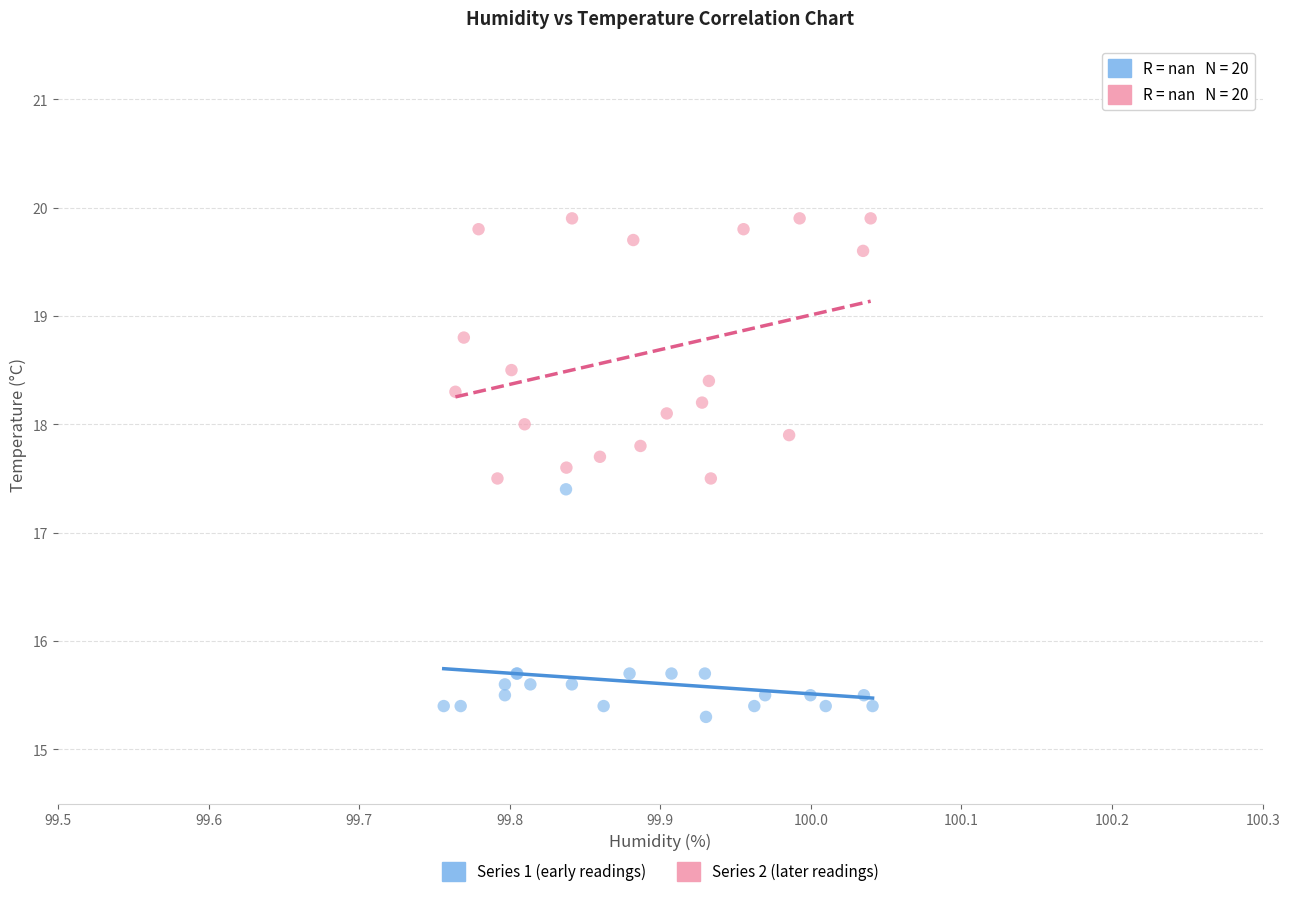

Which series reaches the maximum Y coordinate?

Series 2 (later readings)